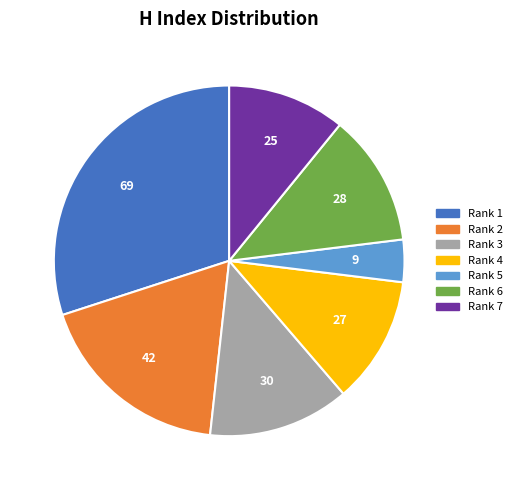

How many slices are in this pie chart?

7